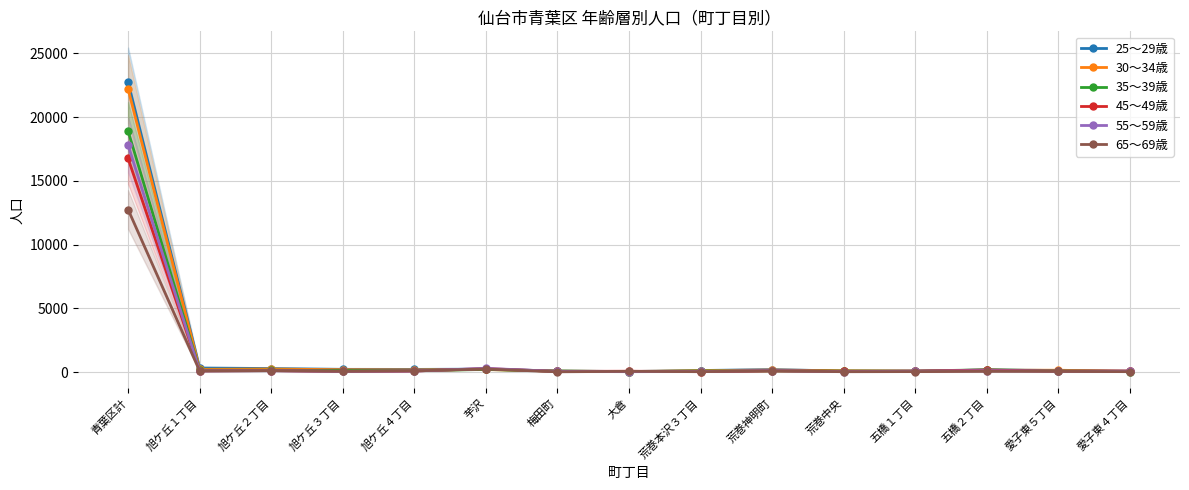

In 55～59歳, how many points are higher than both neighbors (excluding endpoints)?

4